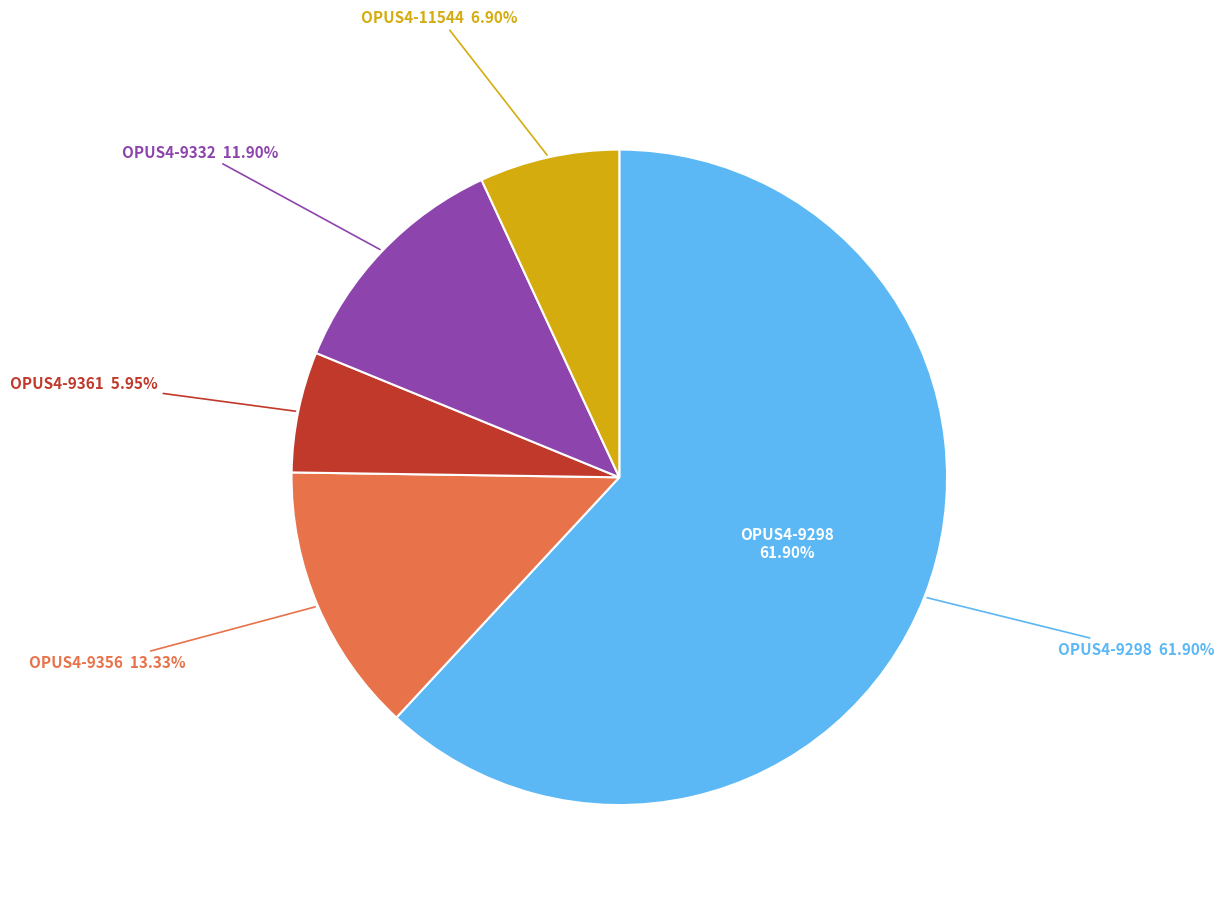

How much of the chart is everything except OPUS4-11544?

93.1%